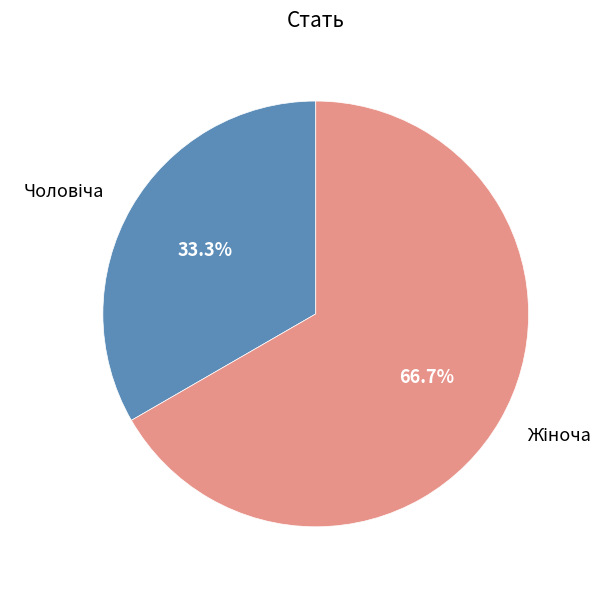

How many segments does this pie chart have?

2